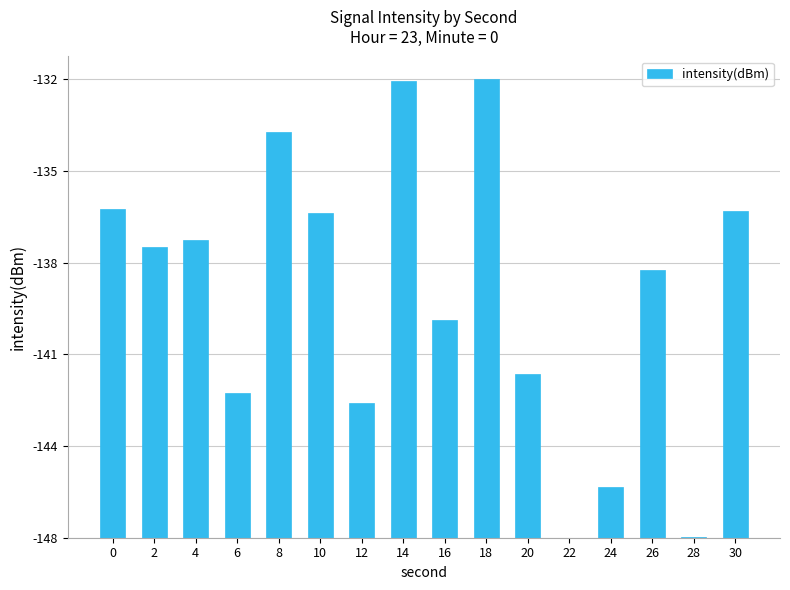

Are the bars horizontal?

No